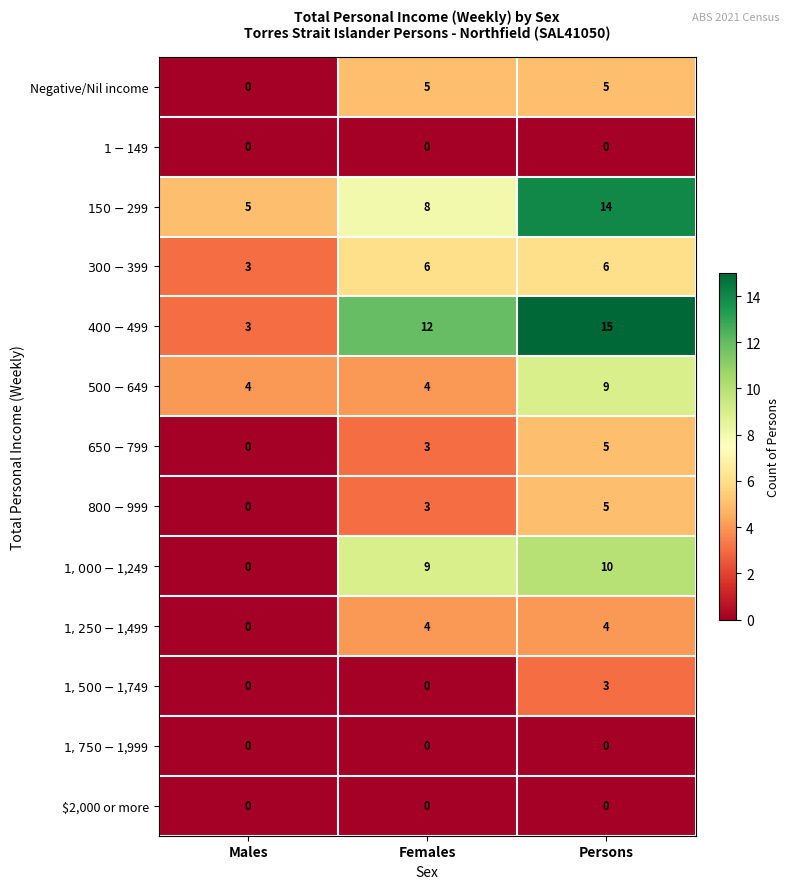

What is the greatest value displayed?

15